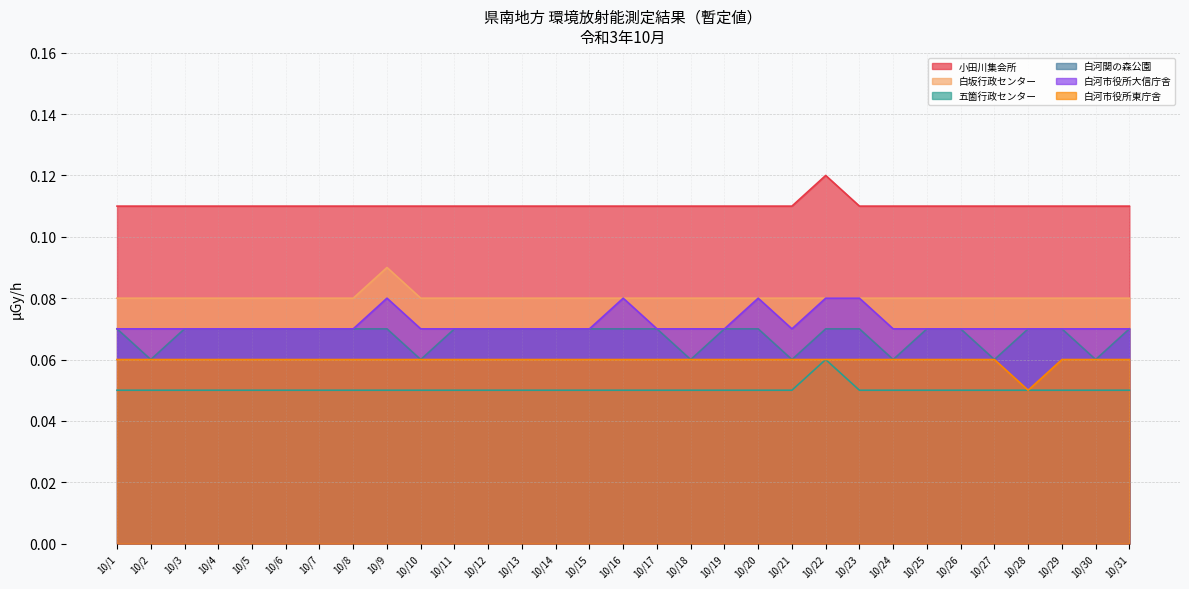

Which series has the largest total across all categories?

小田川集会所